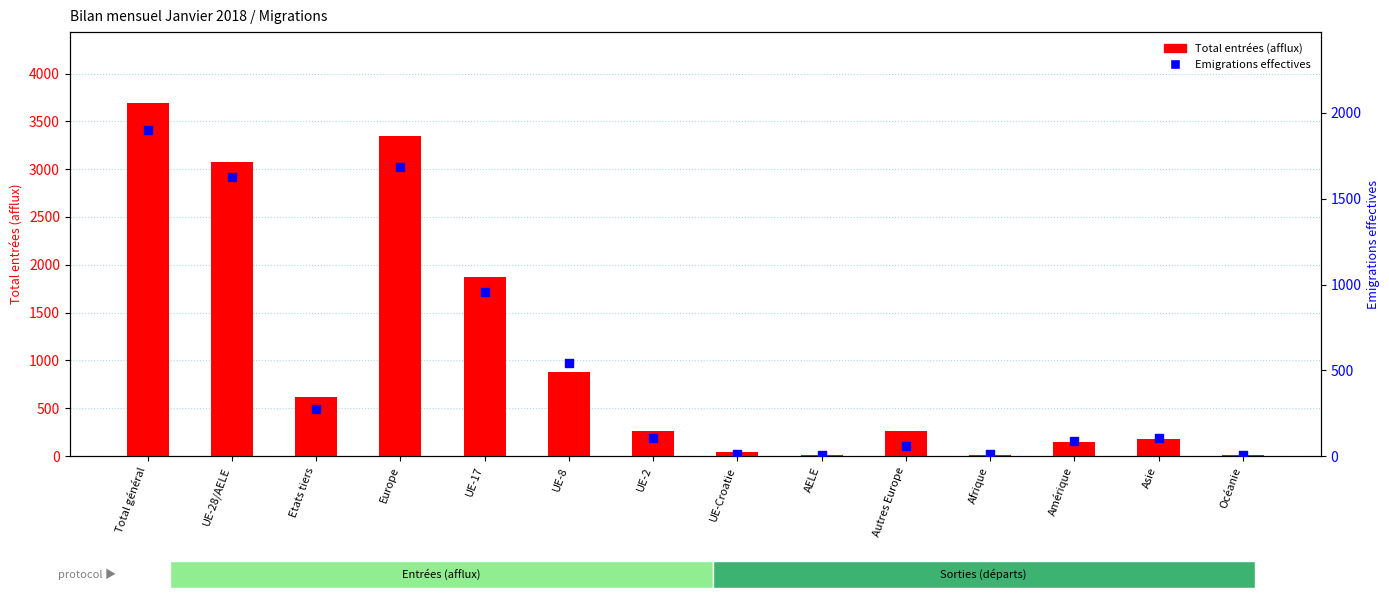

At how many categories does at least one series exceed 1564?

4